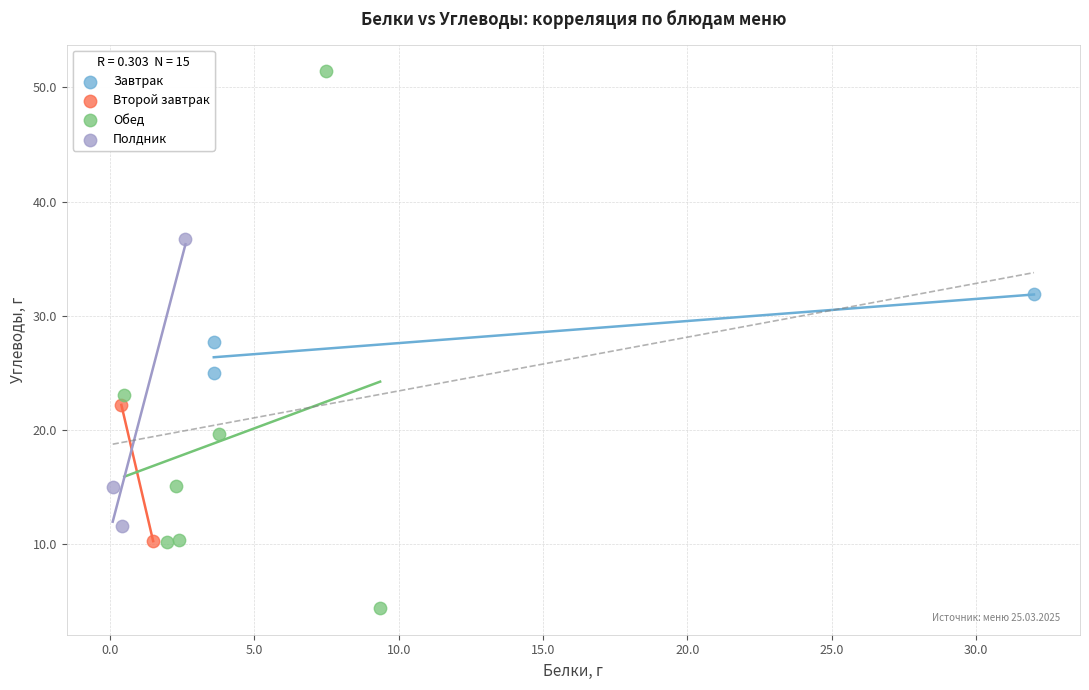

What are all the series names shown in the legend?

Завтрак, Второй завтрак, Обед, Полдник